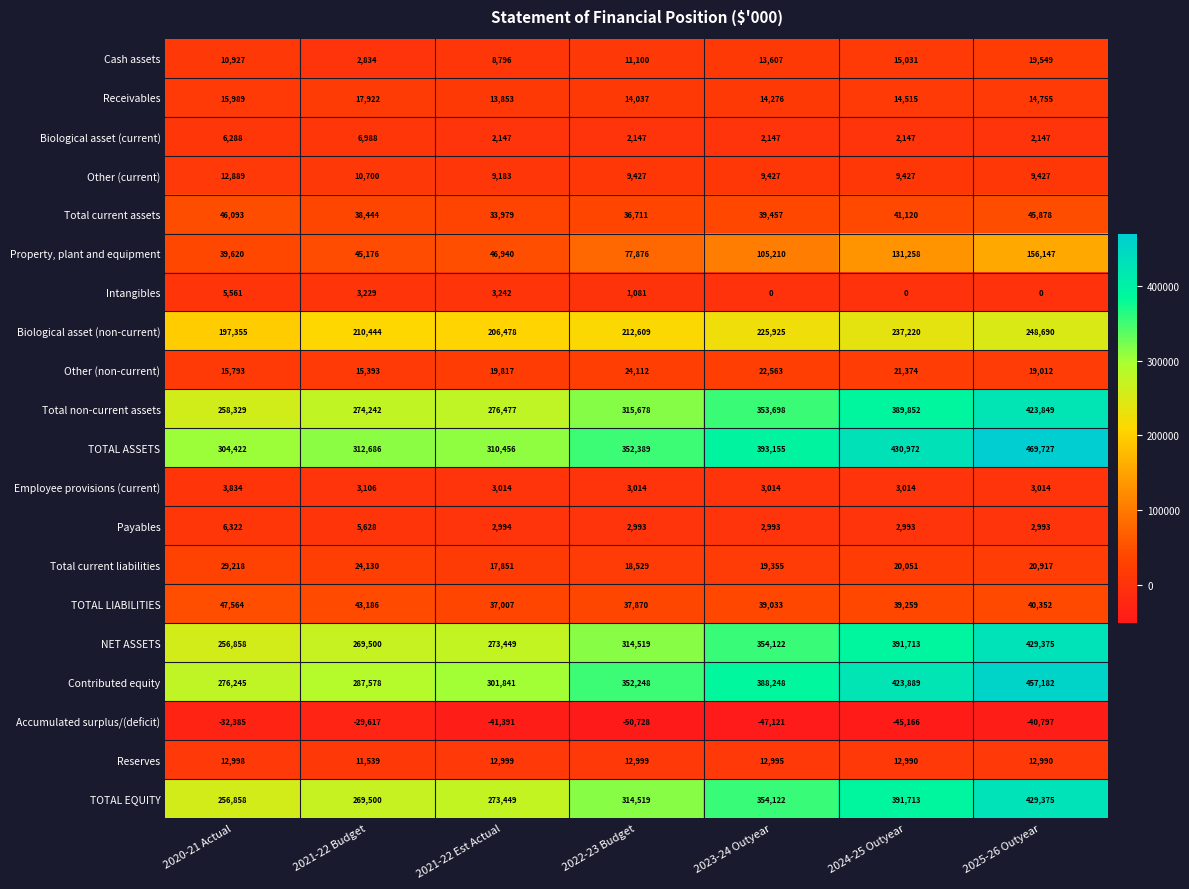

What is the average value of the Employee provisions (current) series?

3144